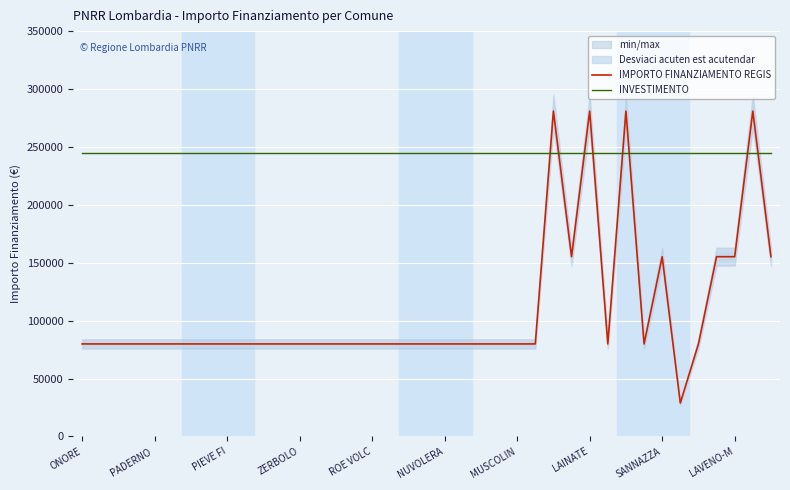

Reading left to right, extract all data points from this chart.

IMPORTO FINANZIAMENTO REGIS: 79922.0	79922.0	79922.0	79922.0	79922.0	79922.0	79922.0	79922.0	79922.0	79922.0	79922.0	79922.0	79922.0	79922.0	79922.0	79922.0	79922.0	79922.0	79922.0	79922.0	79922.0	79922.0	79922.0	79922.0	79922.0	79922.0	280932.0	155234.0	280932.0	79922.0	280932.0	79922.0	155234.0	28902.0	79922.0	155234.0	155234.0	280932.0	155234.0
INVESTIMENTO: 245000.0	245000.0	245000.0	245000.0	245000.0	245000.0	245000.0	245000.0	245000.0	245000.0	245000.0	245000.0	245000.0	245000.0	245000.0	245000.0	245000.0	245000.0	245000.0	245000.0	245000.0	245000.0	245000.0	245000.0	245000.0	245000.0	245000.0	245000.0	245000.0	245000.0	245000.0	245000.0	245000.0	245000.0	245000.0	245000.0	245000.0	245000.0	245000.0